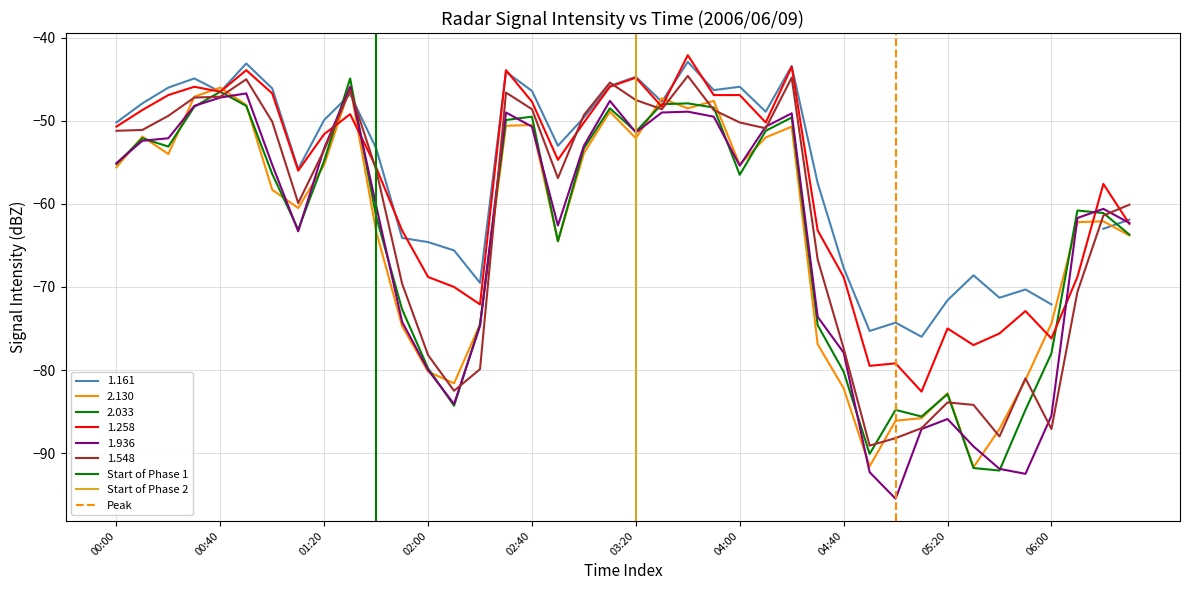

Does the chart display data point markers on the line(s)?

No